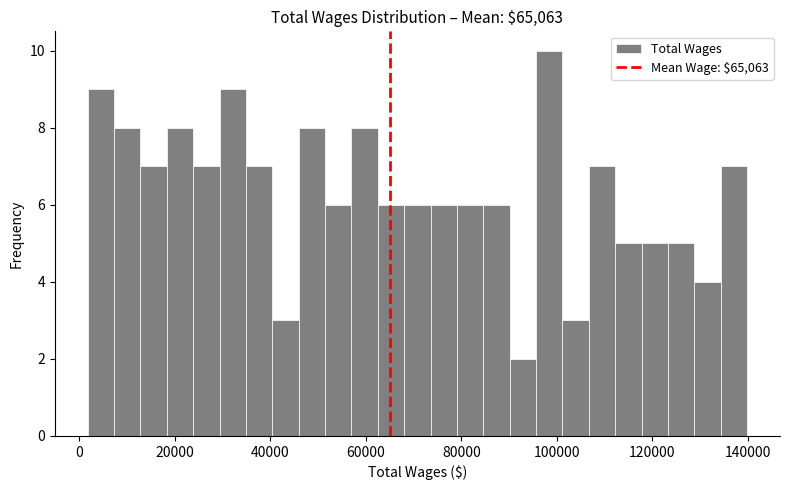

Around what value on the x-axis is the tallest bar? Give the approximate position of its centre, as read against the axis.

98000